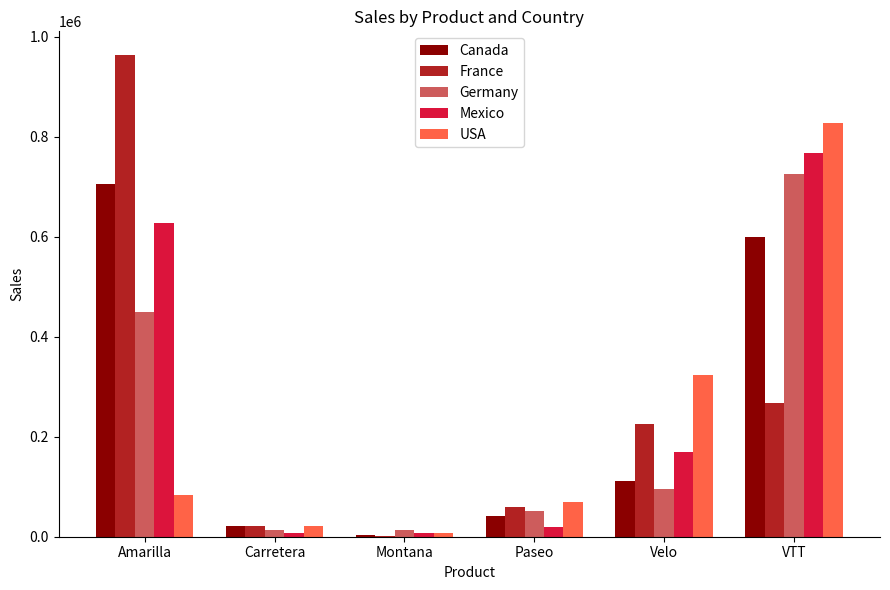

Is the value of France at Carretera greater than the value of USA at Velo?

No